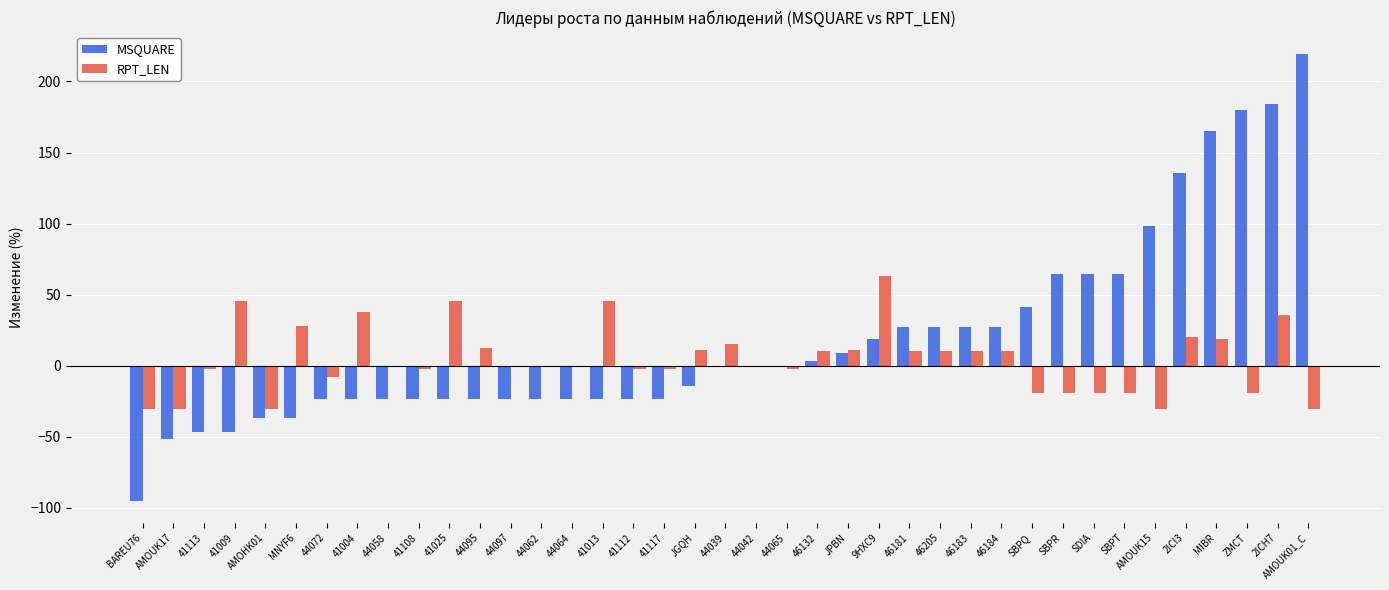

True or false: RPT_LEN has a value of -2.5 at 41108.

True